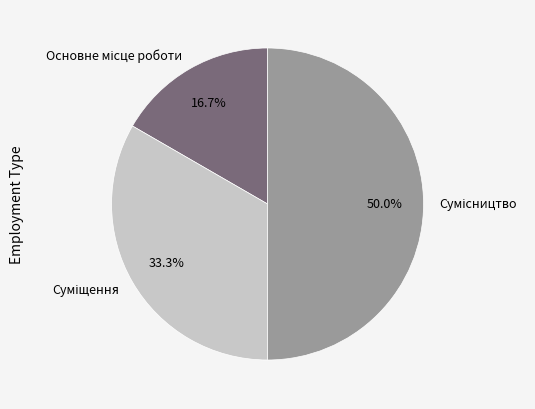

Which slice is the smallest?

Основне місце роботи